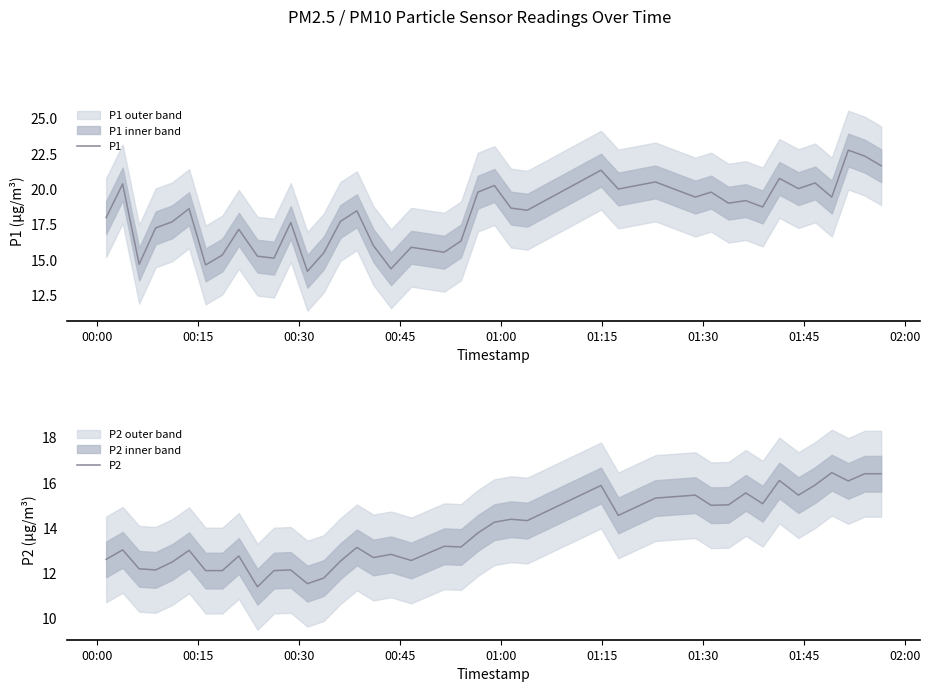

What is the lowest value of the P2 series?

11.4